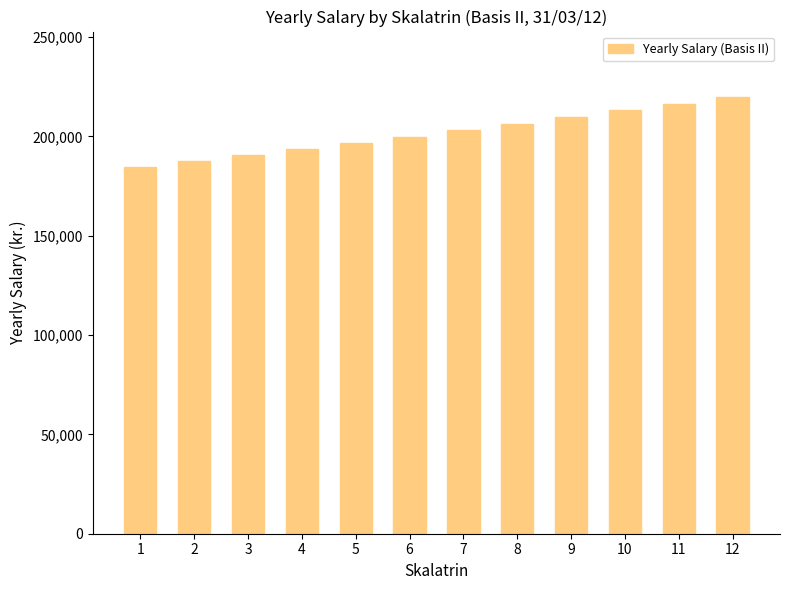

Reading left to right, transcribe all the data shown in this chart.

184817	187655	190571	193567	196645	199810	203058	206396	209829	213353	216134	219855